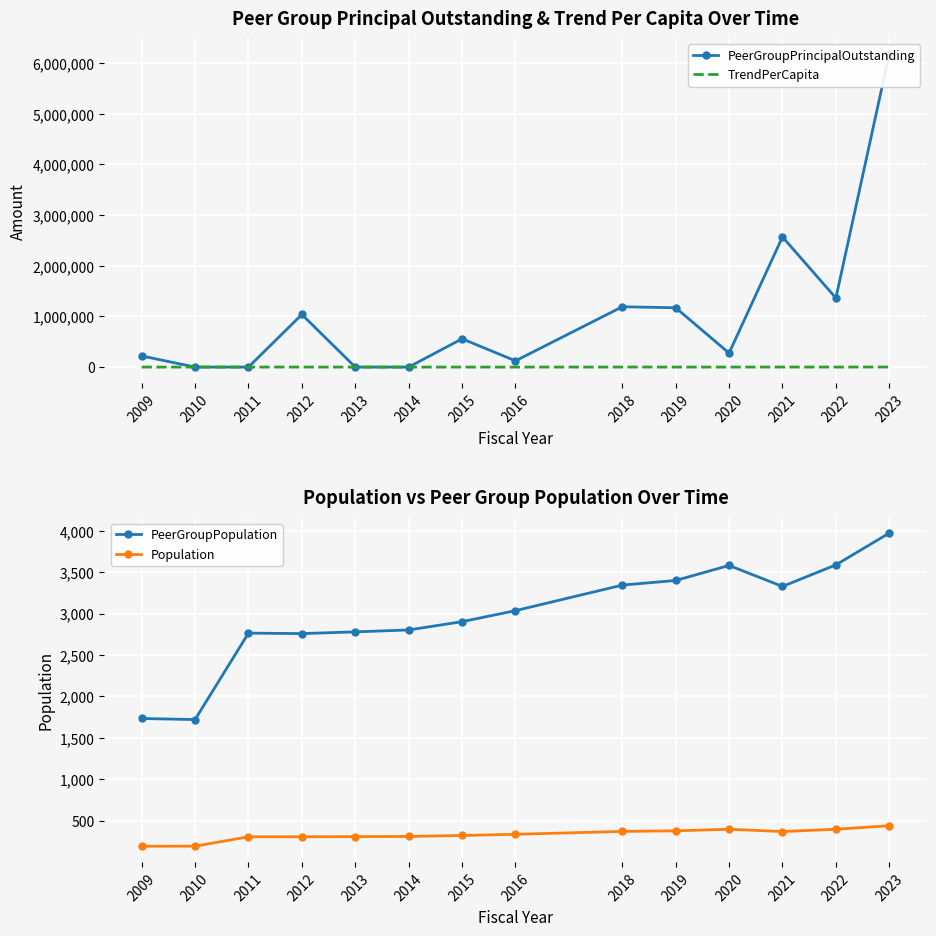

Which has a higher value, 2019 or 2011?

2019